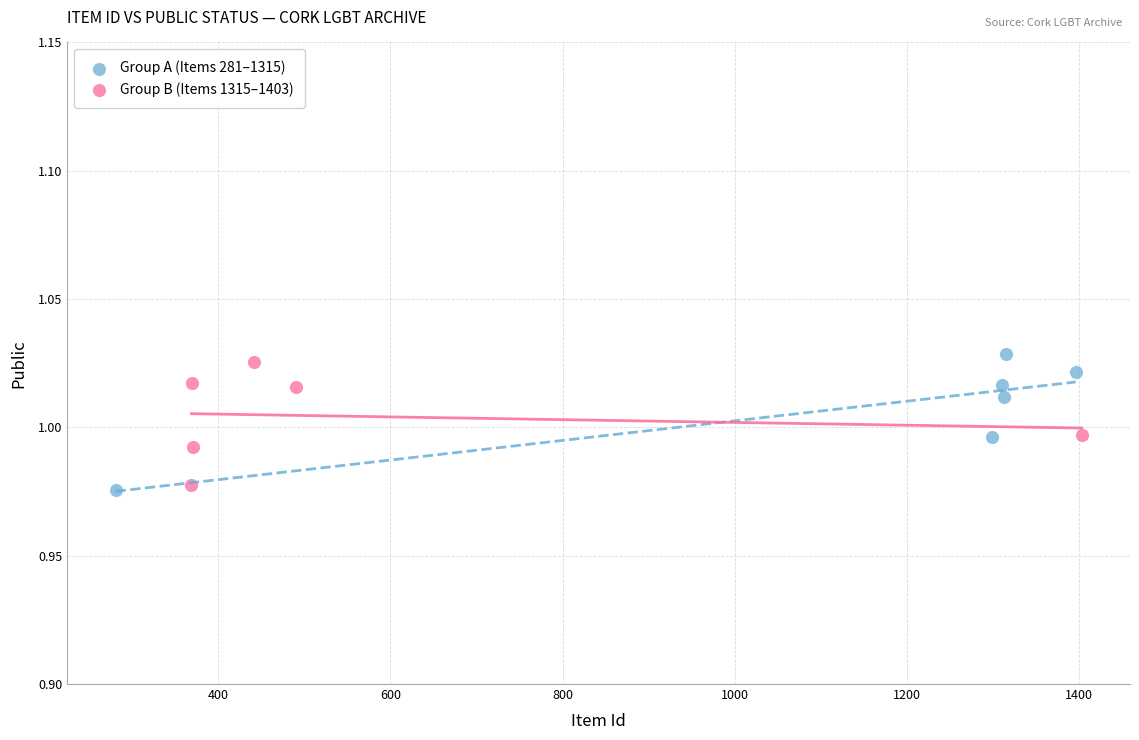

What are all the series names shown in the legend?

Group A (Items 281–1315), Group B (Items 1315–1403)